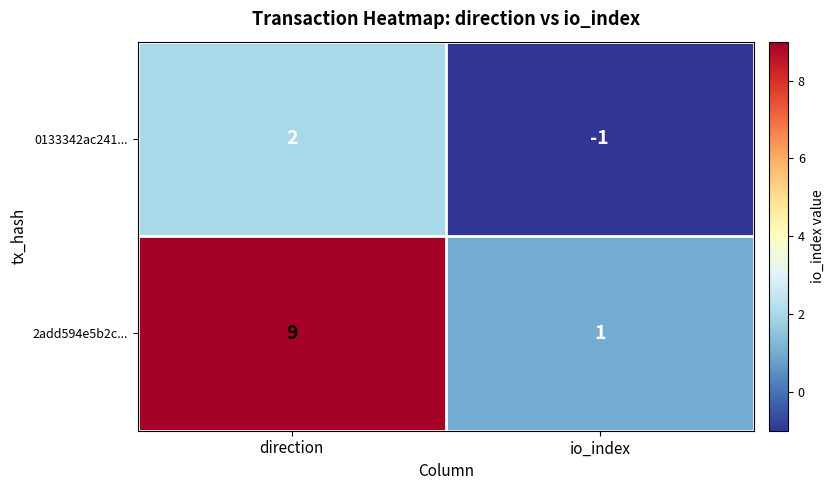

Where is 0133342ac241... nearest to the value 0?

io_index